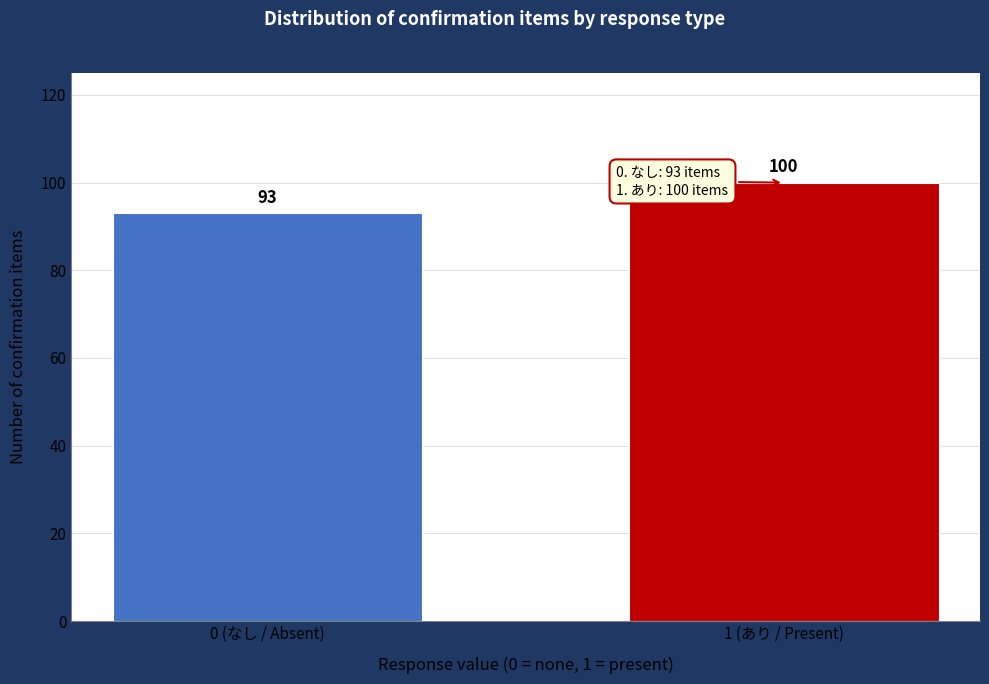

Reading right to left, list all the values displayed in this chart.

100	93